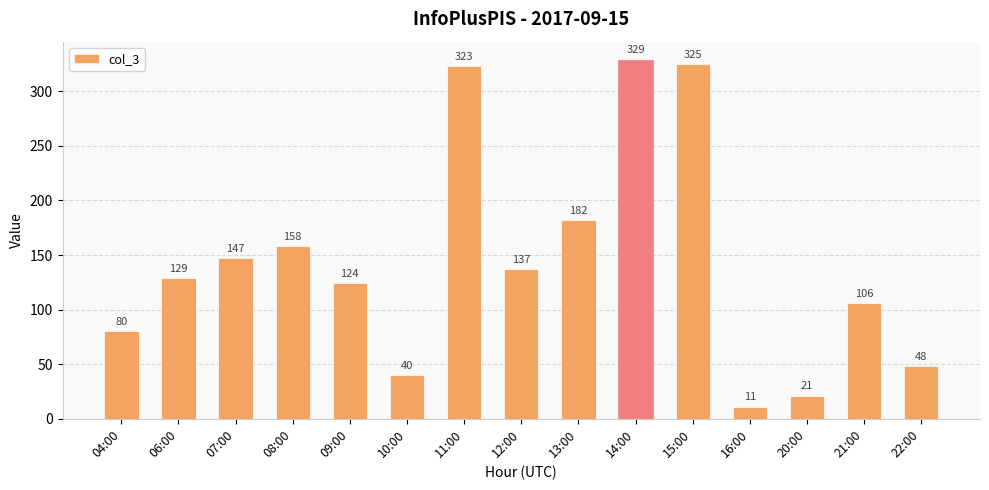

How many data points does each series have?

15